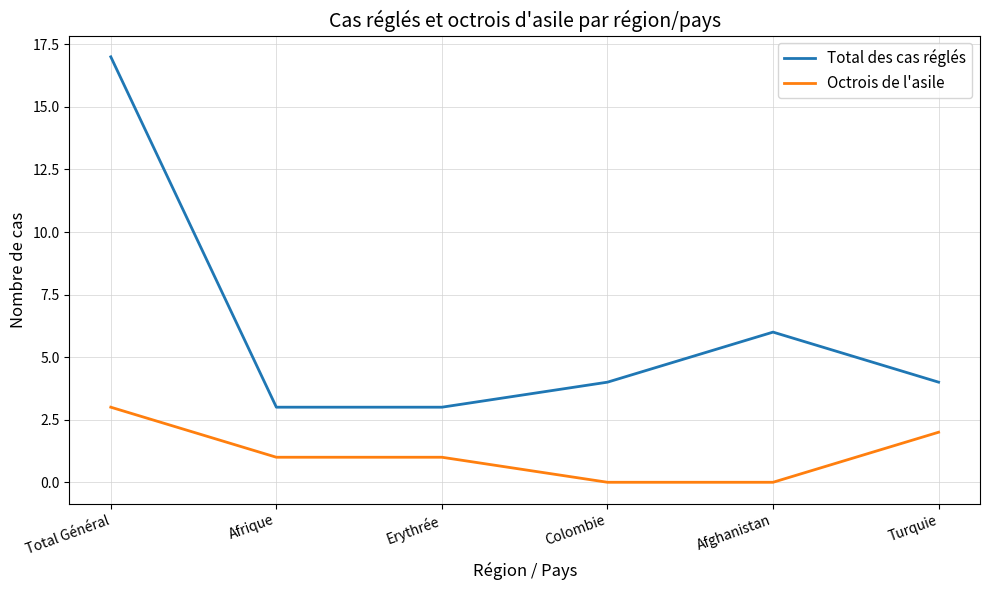

What is the highest value of the Total des cas réglés series?

17